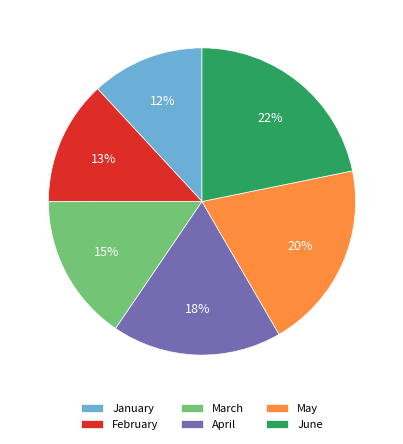

To the nearest percent, what percentage of the pie is May?

20%